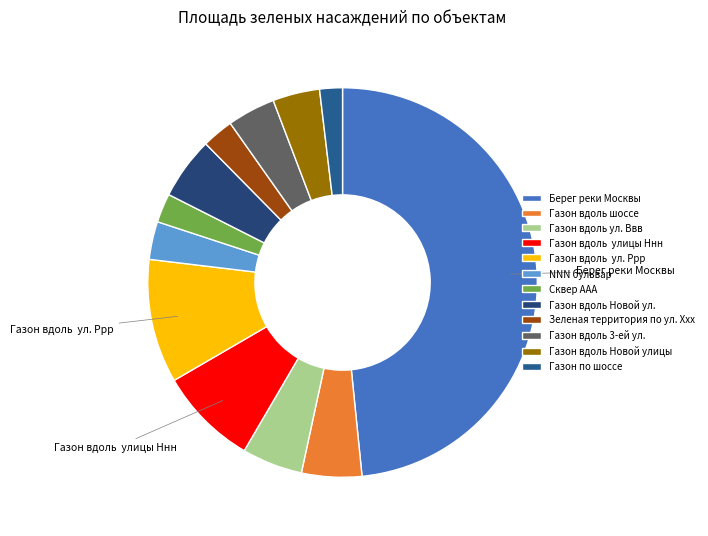

Combined, what portion of the pie is Газон вдоль Новой ул. and Зеленая территория по ул. Xxx?

7.8%